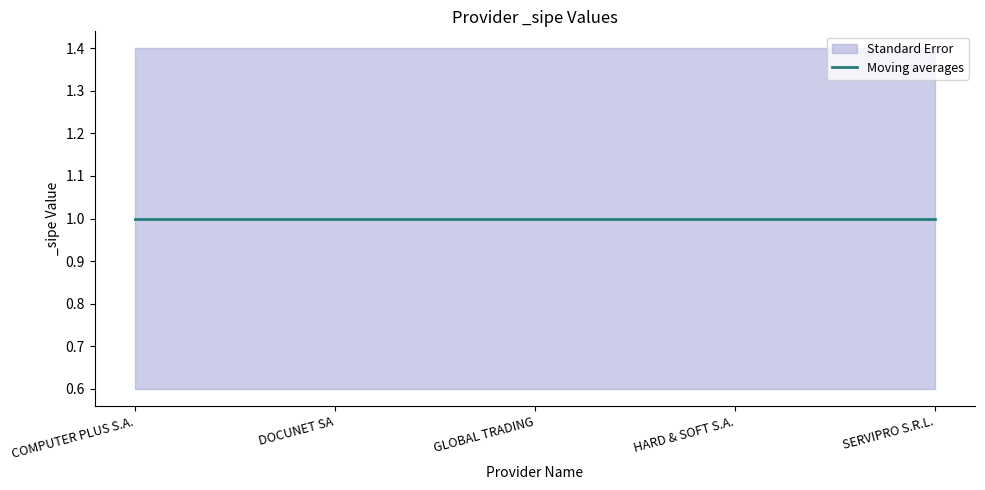

Which series has the largest total across all categories?

Moving averages